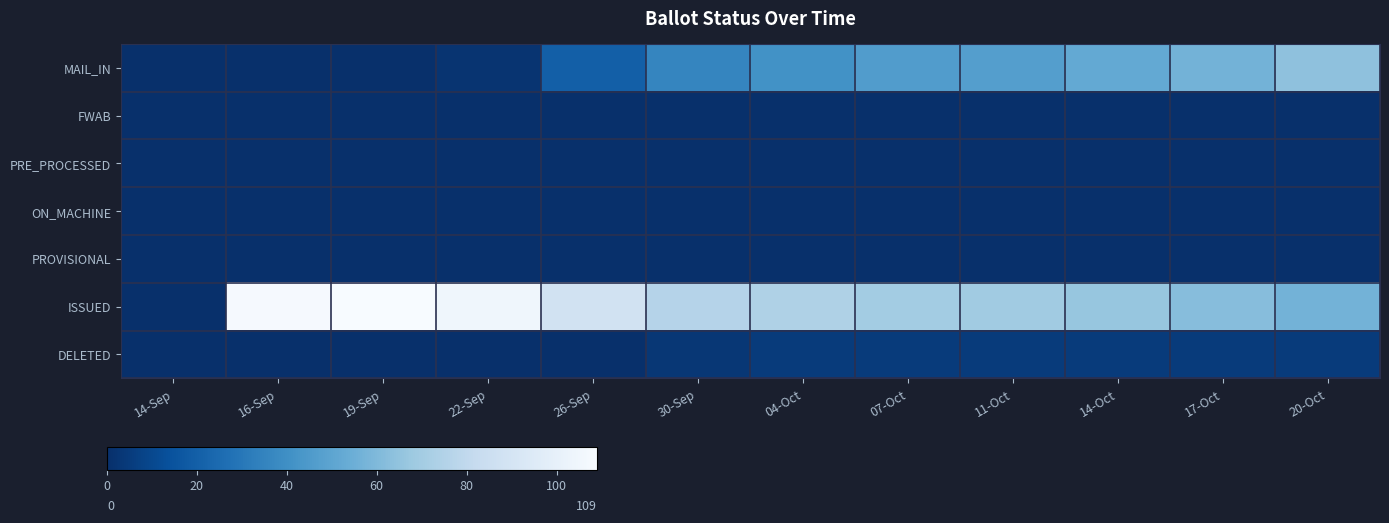

Which category has the lowest value across all series?

14-Sep